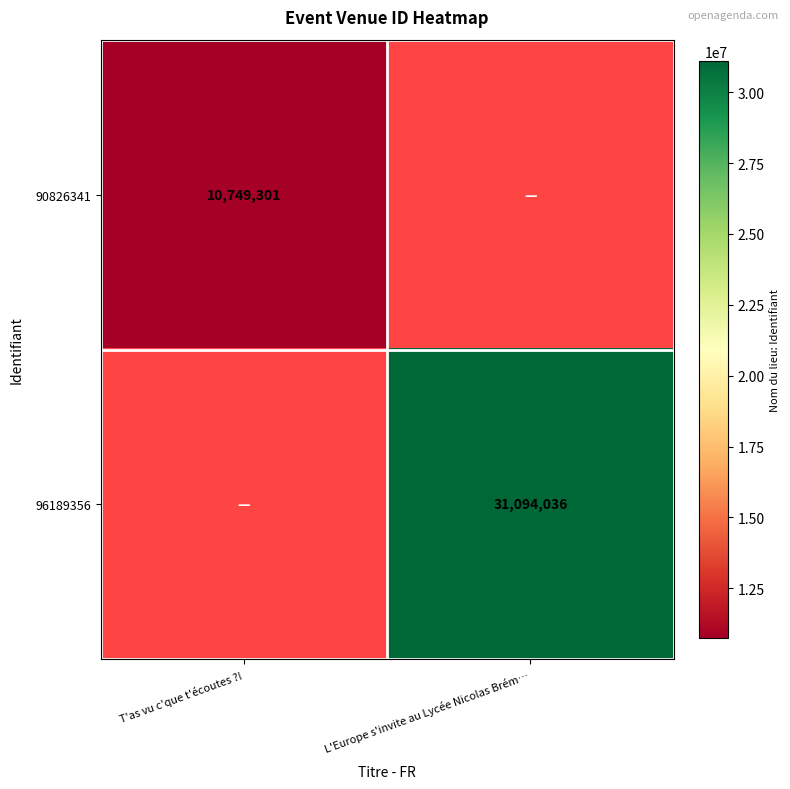

The value of 90826341 at T'as vu c'que t'écoutes ?! is 4894642. True or false?

False